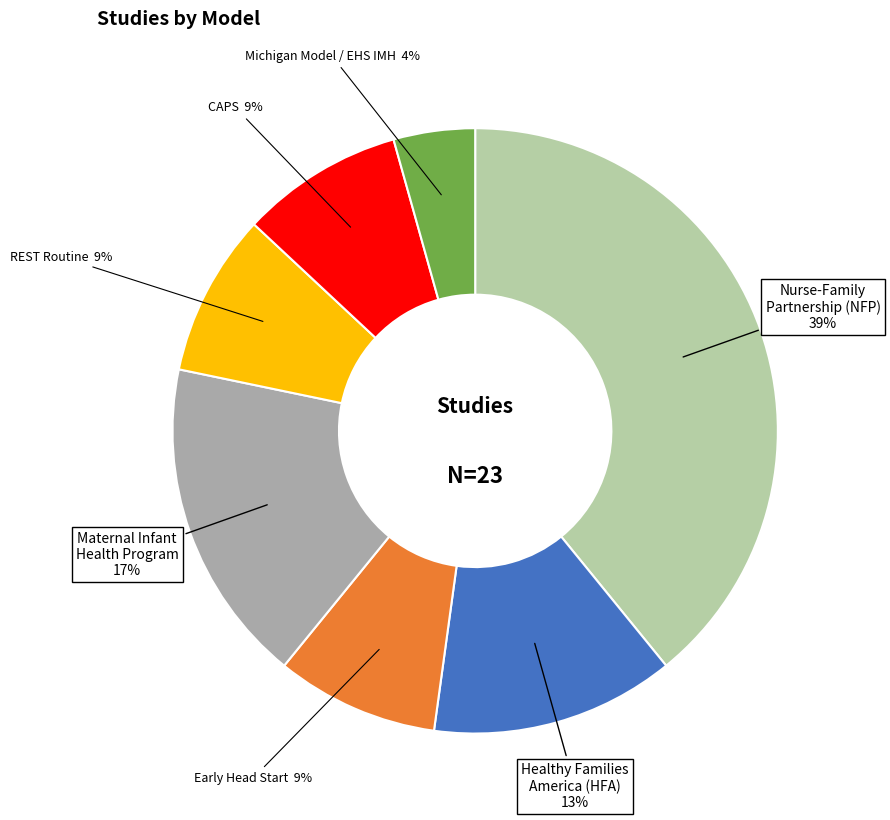

To the nearest percent, what is the difference between the largest and smallest slice percentages?

35%